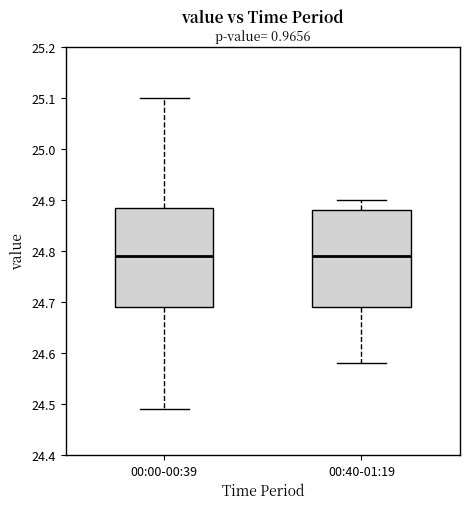

Where does the upper whisker of the box for 00:00-00:39 end on the y-axis? The values are not printed on the chart, so give them approximately, as read against the axis.

25.10